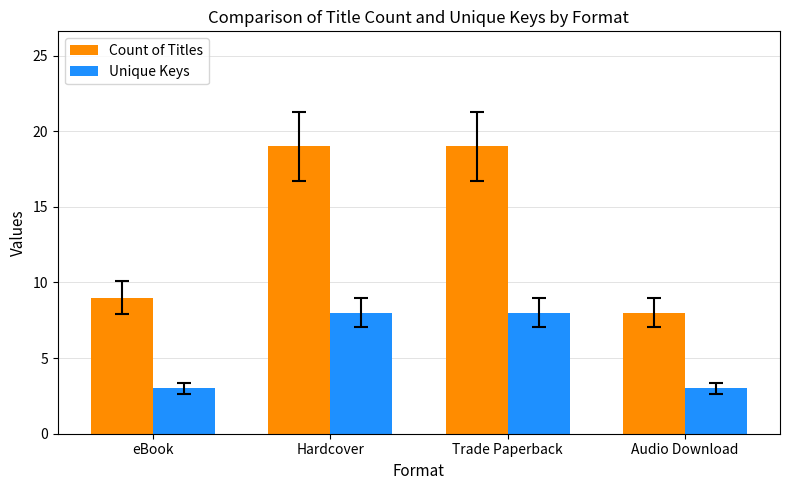

What is the spread (max minus min) of values at Hardcover?

11